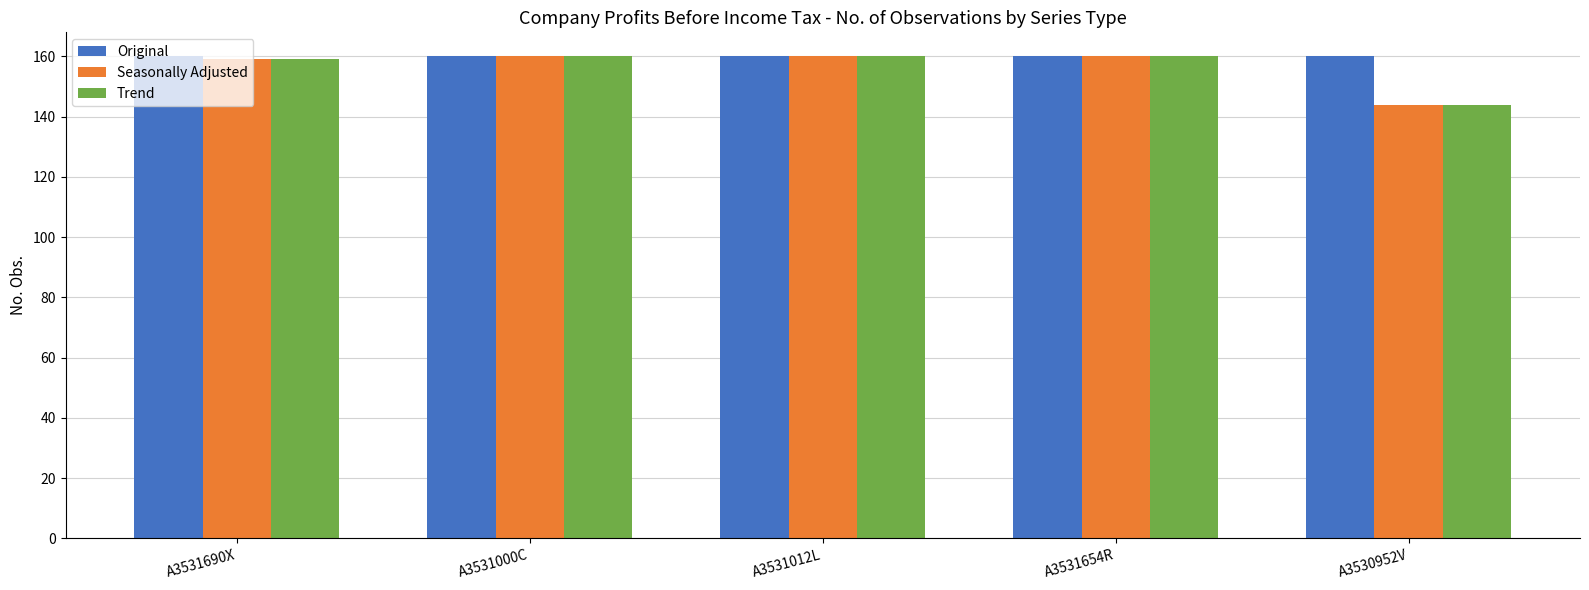

What are all the series names shown in the legend?

Original, Seasonally Adjusted, Trend